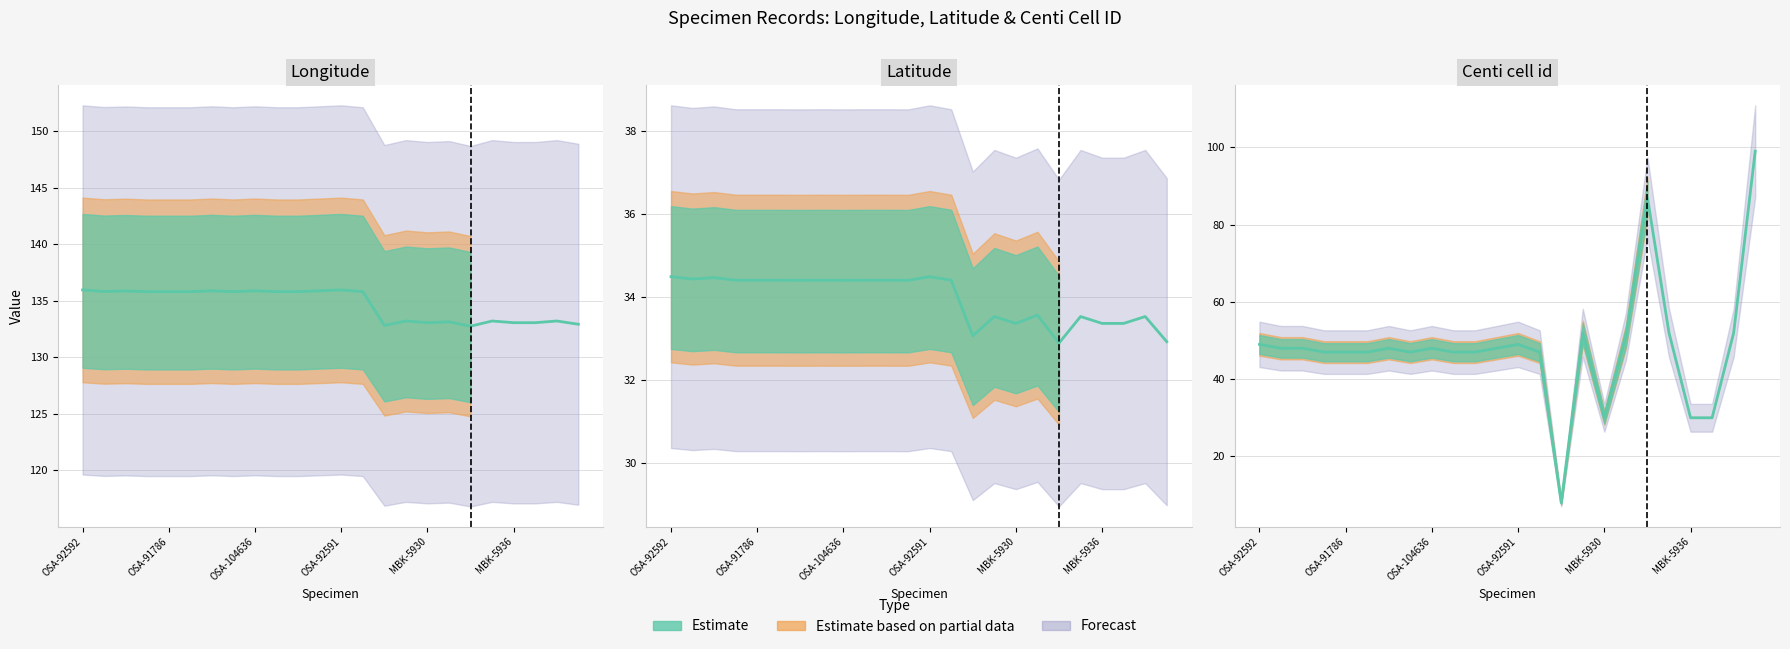

Is it true that Centi cell id equals 78.8 at OSA-111921?

False